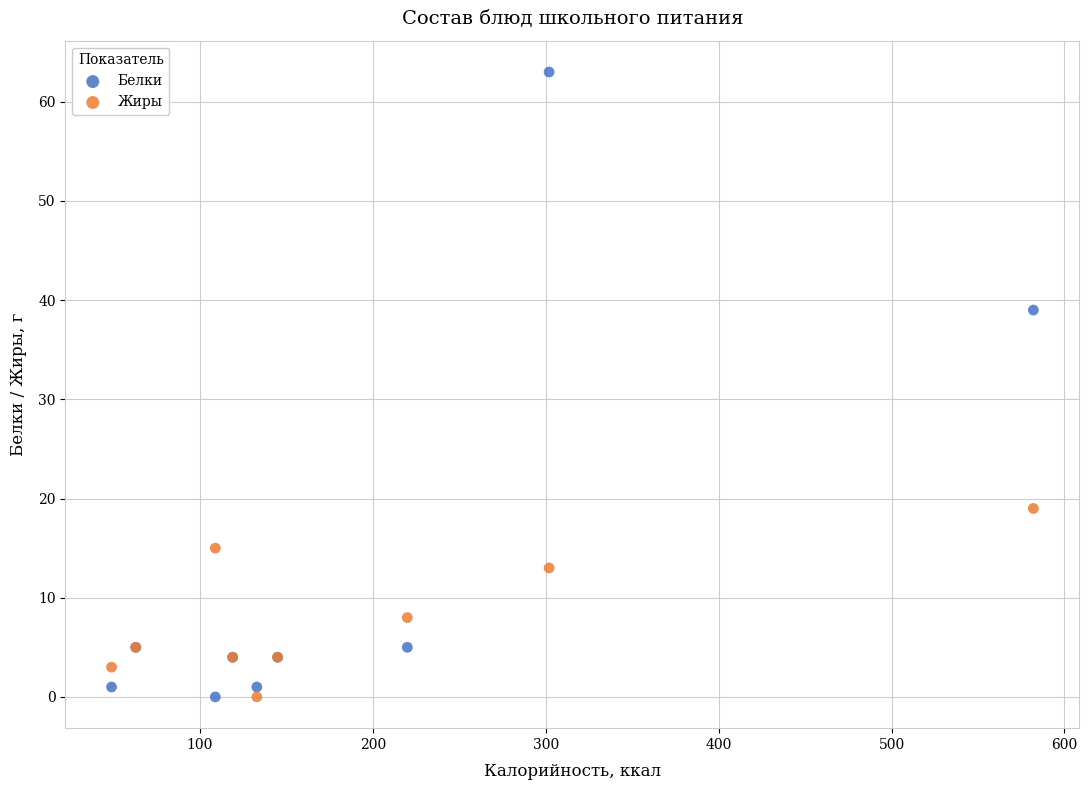

Which series reaches the maximum Y coordinate?

Белки